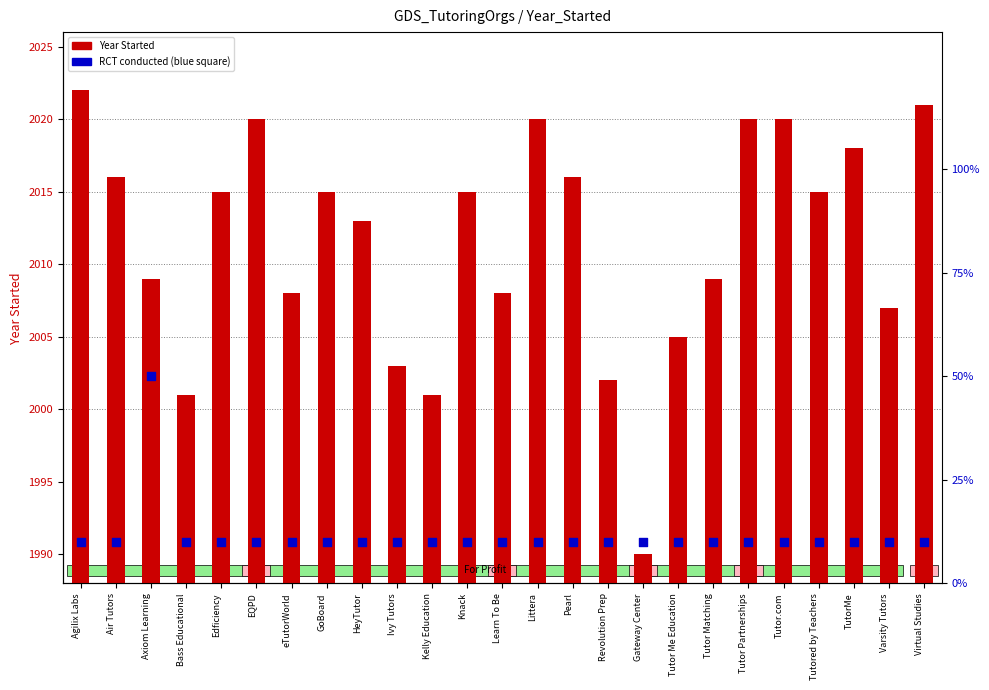

Which series reaches the minimum Y coordinate?

RCT conducted (Yes=50, No=10)